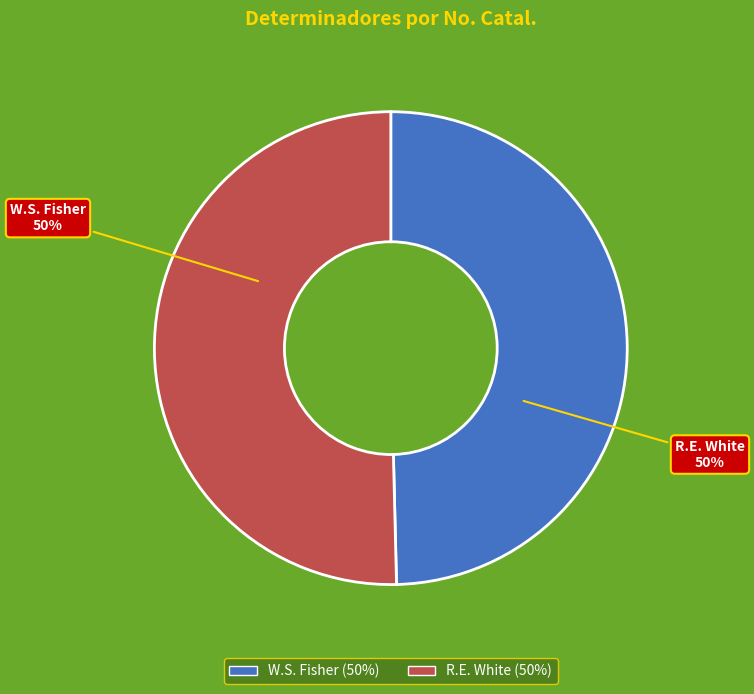

What is the ratio of the value at W.S. Fisher to the value at R.E. White?

1.0